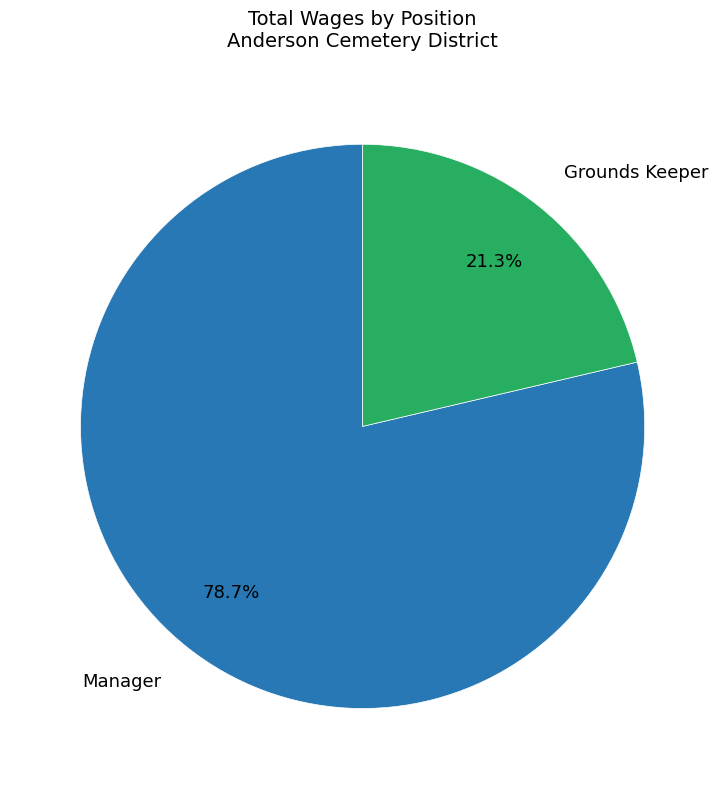

Does Manager account for over 50% of the chart?

Yes